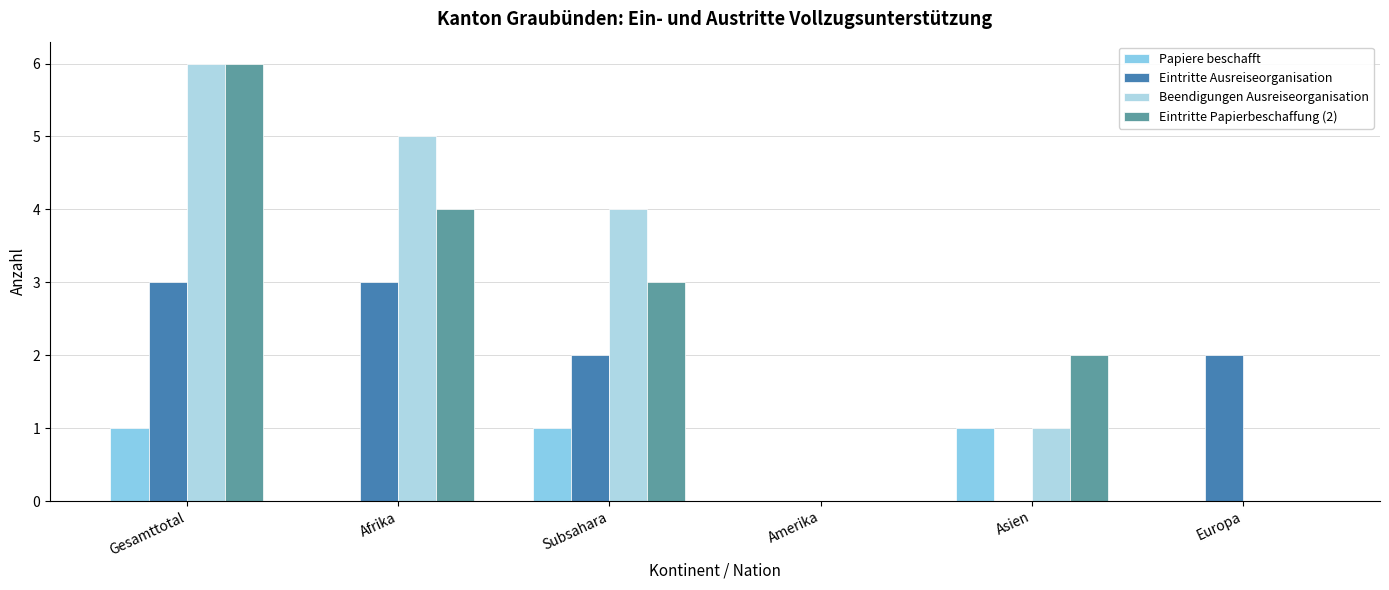

Count the number of categories in the chart.

6